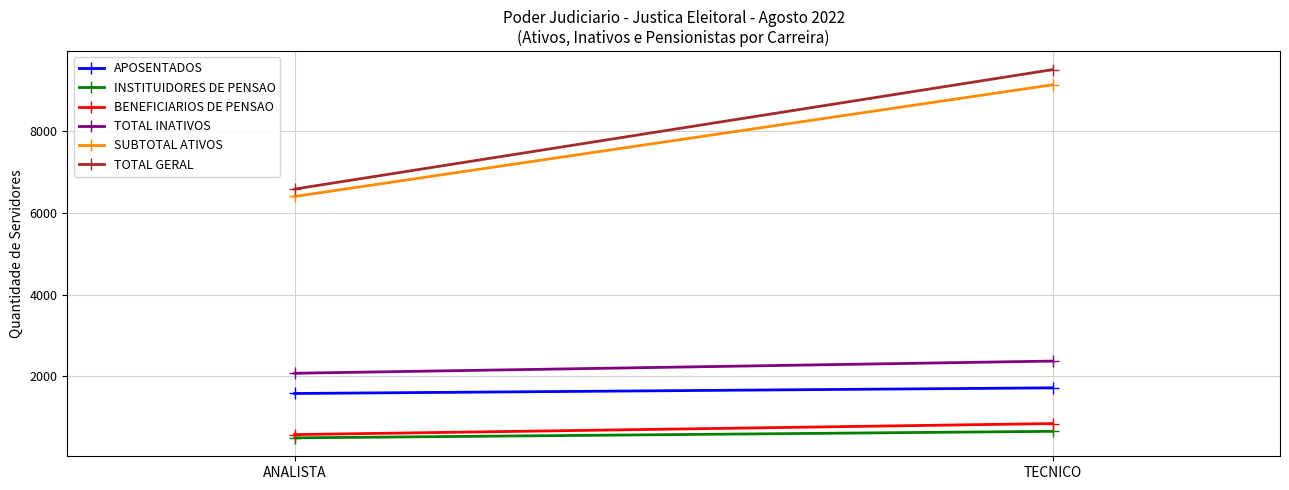

What is the difference between the maximum and minimum values in the BENEFICIARIOS DE PENSAO series?

270